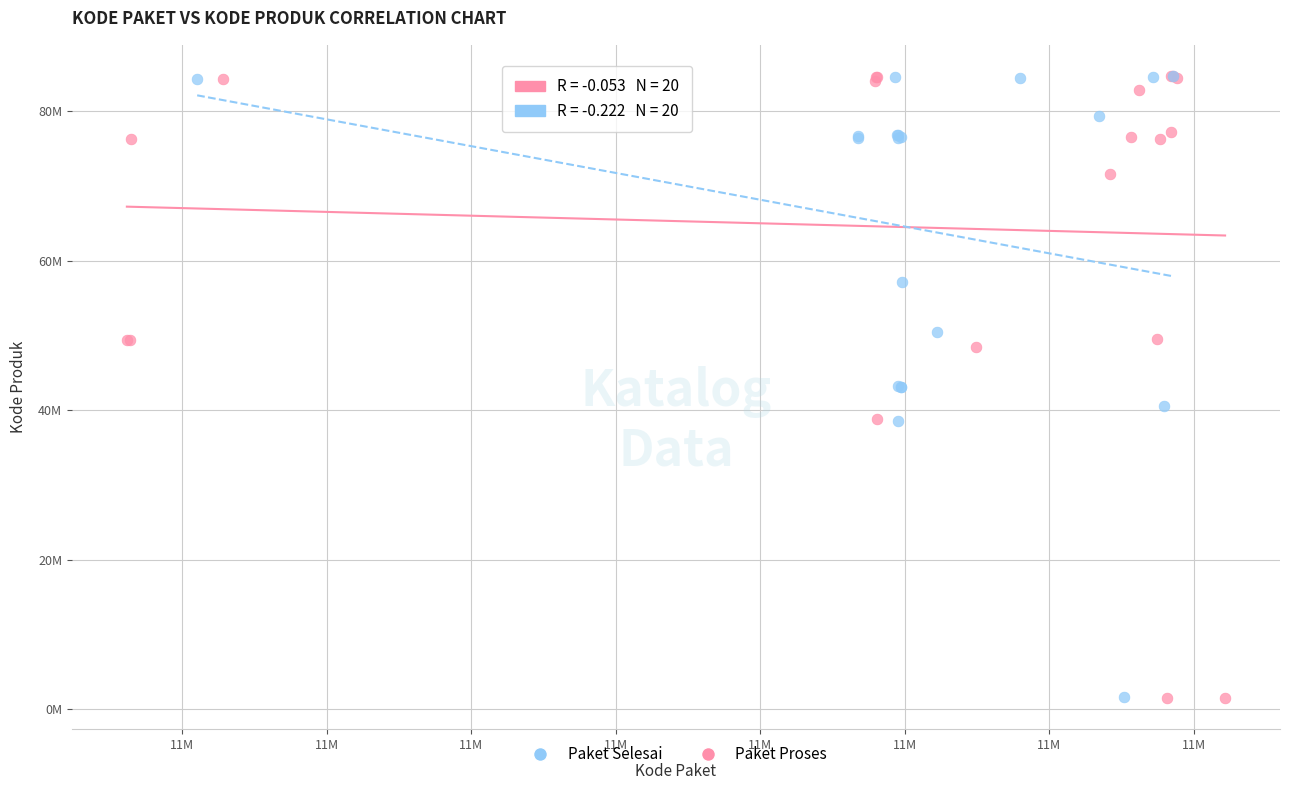

What are all the series names shown in the legend?

Paket Selesai, Paket Proses